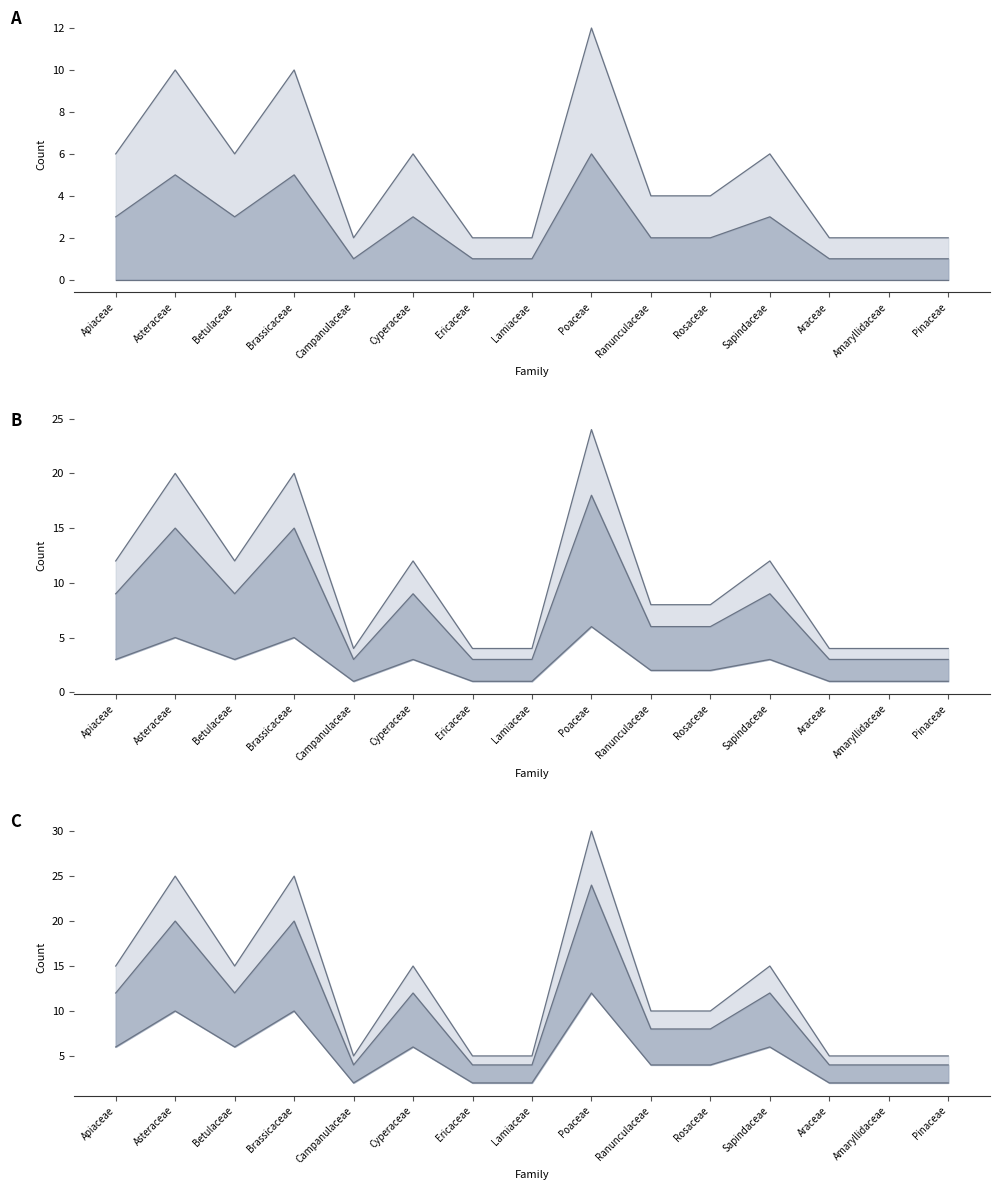

What is the highest value of the Lower line series?

12